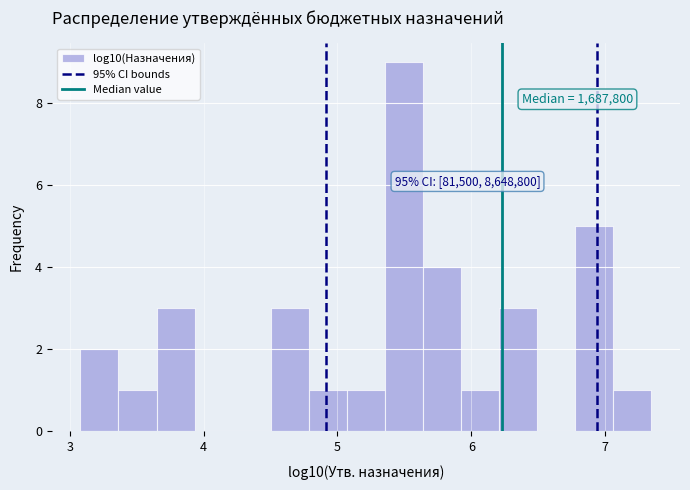

Around what value on the x-axis is the tallest bar? Give the approximate position of its centre, as read against the axis.

5.5